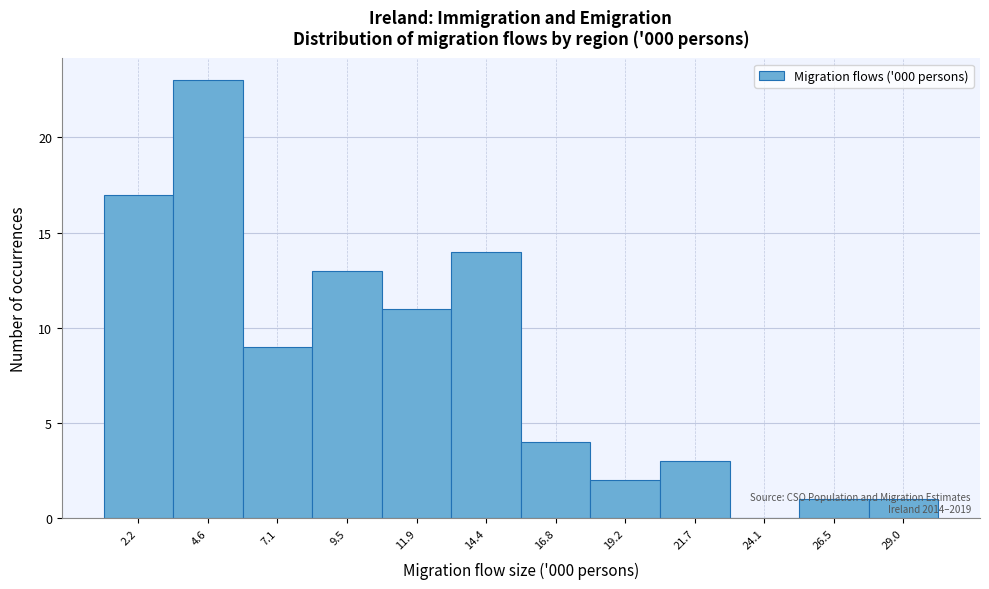

The value at 26.5 is 2. True or false?

False